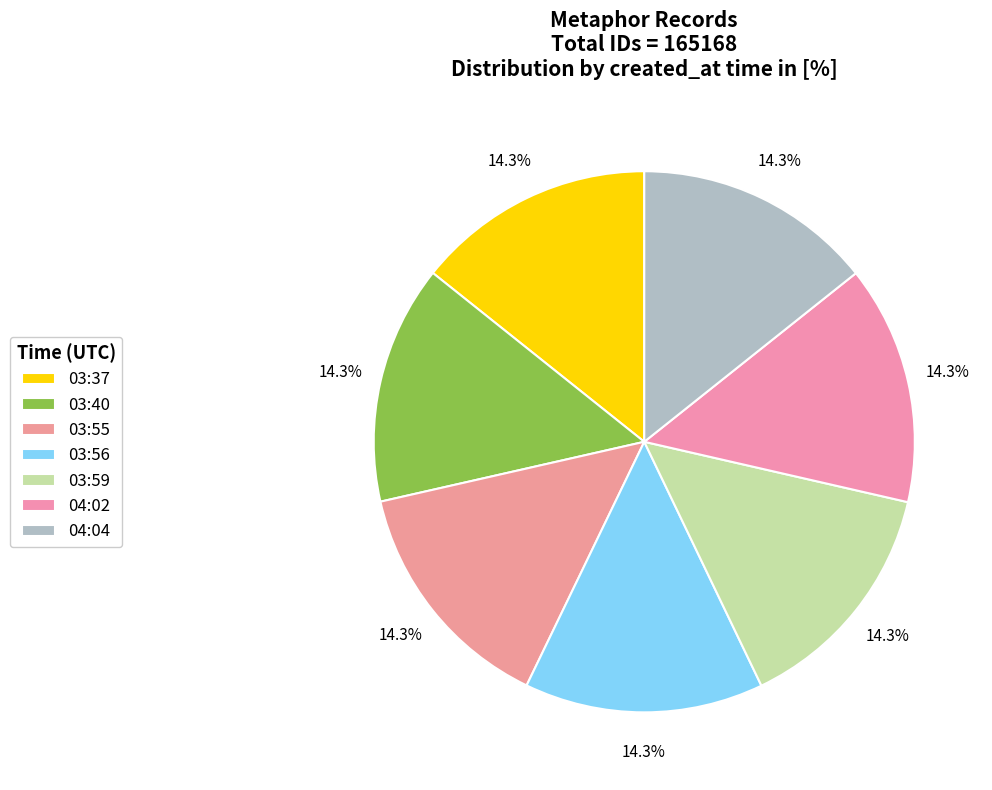

The 03:37 slice represents 14% of the pie. True or false?

True